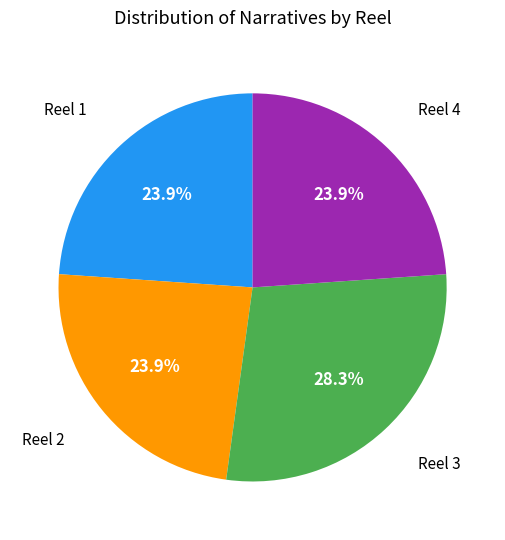

Between Reel 3 and Reel 2, which is larger?

Reel 3